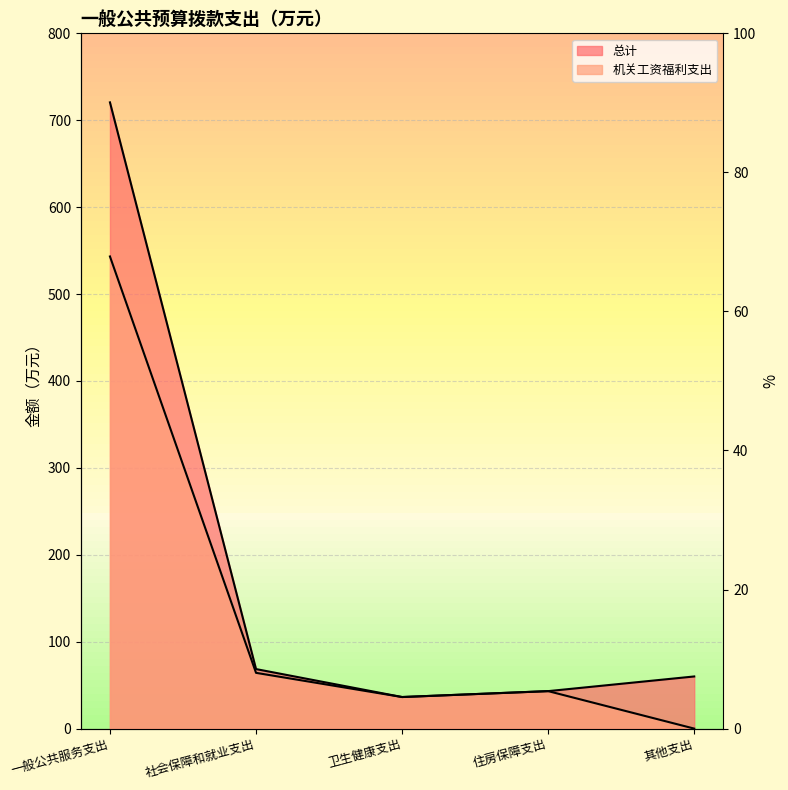

What is the sum of all 机关工资福利支出 values?

686.9